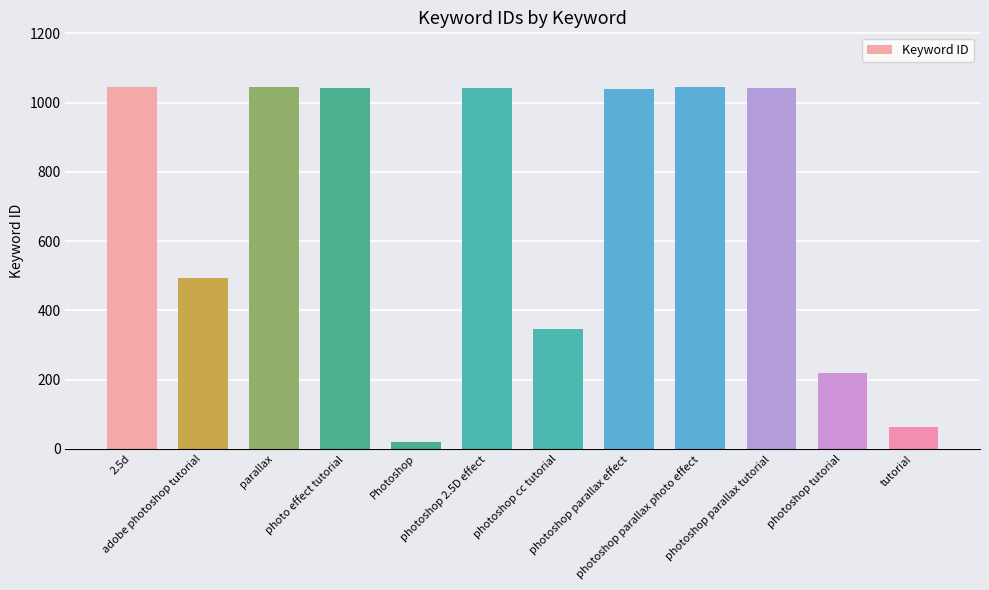

What is the average value?

704